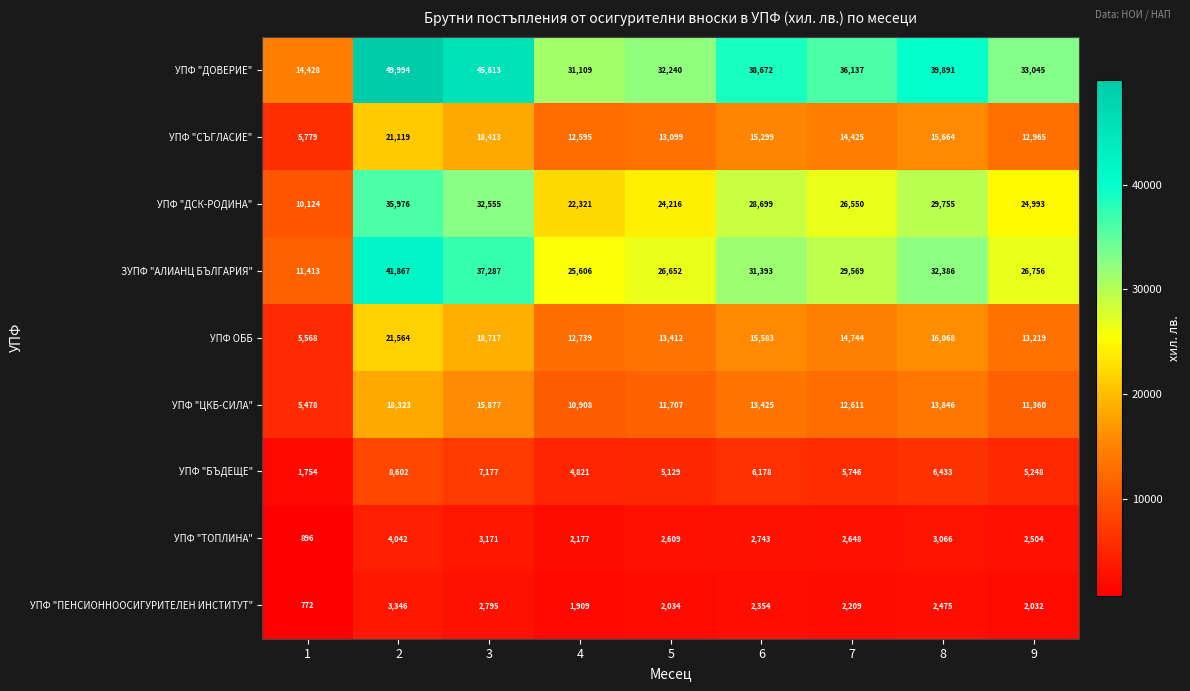

Which series has the largest total across all categories?

УПФ "ДОВЕРИЕ"